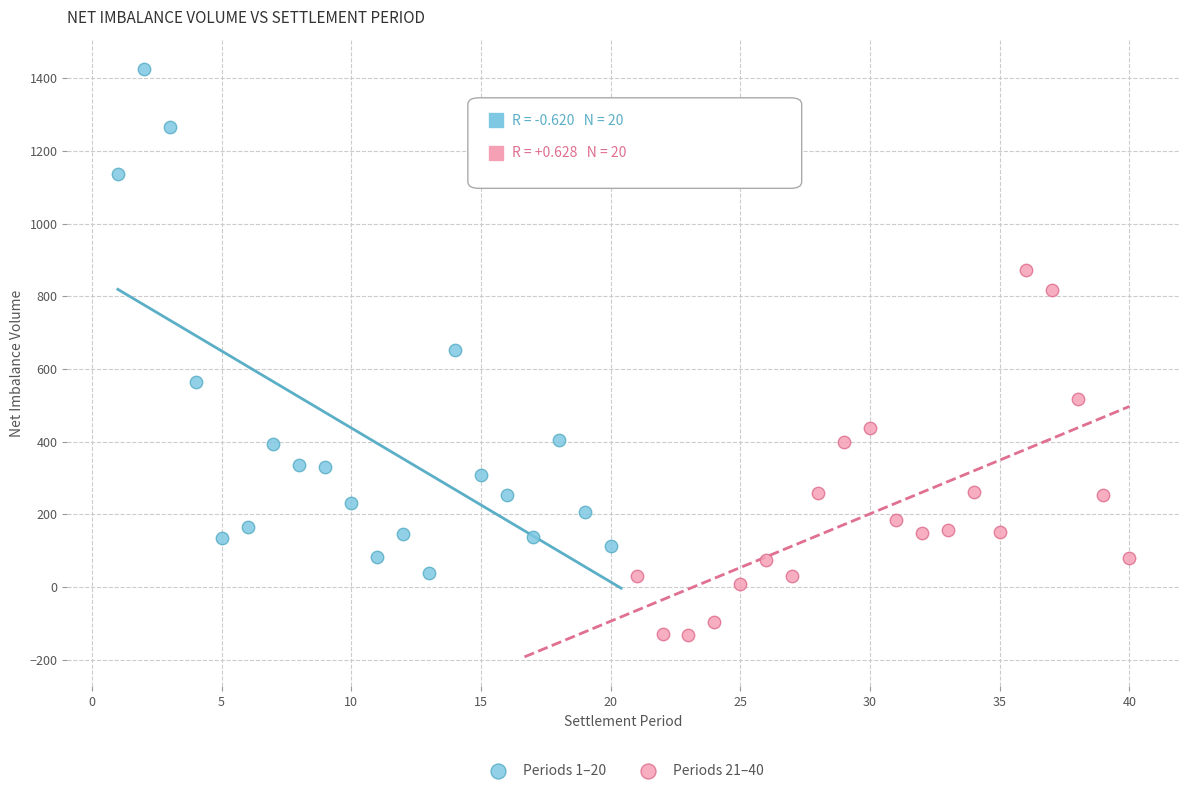

Which series reaches the minimum Y coordinate?

Periods 21–40